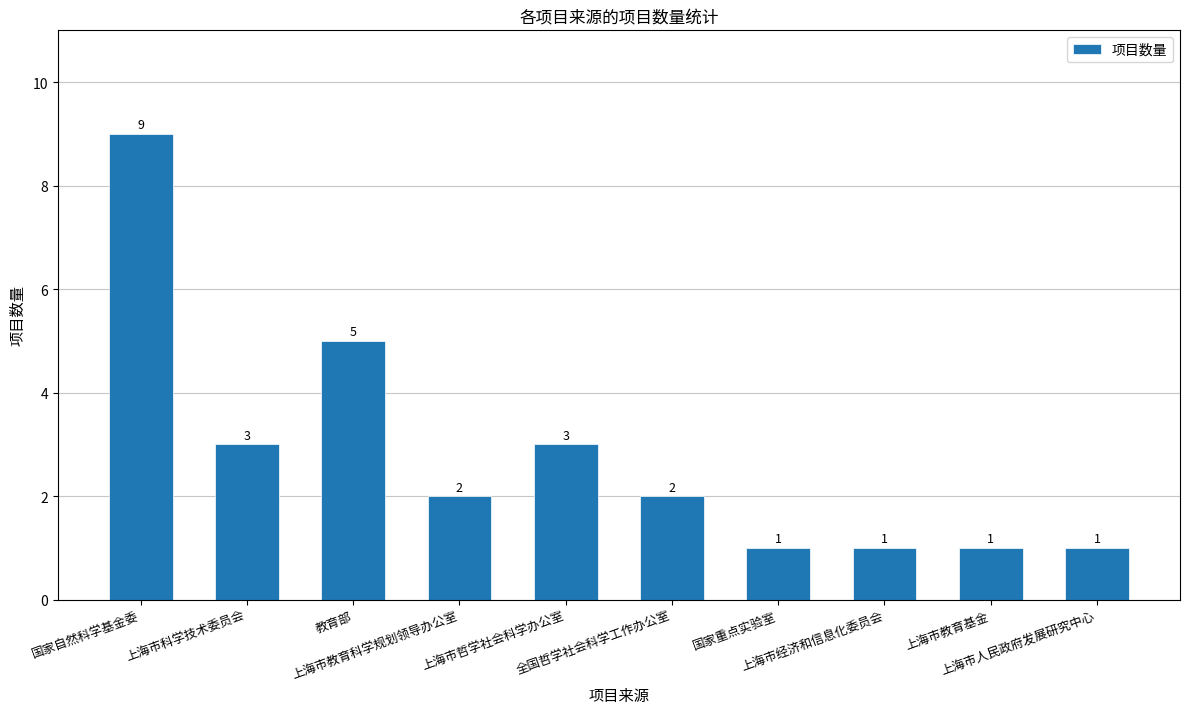

Reading right to left, extract all data points from this chart.

1	1	1	1	2	3	2	5	3	9